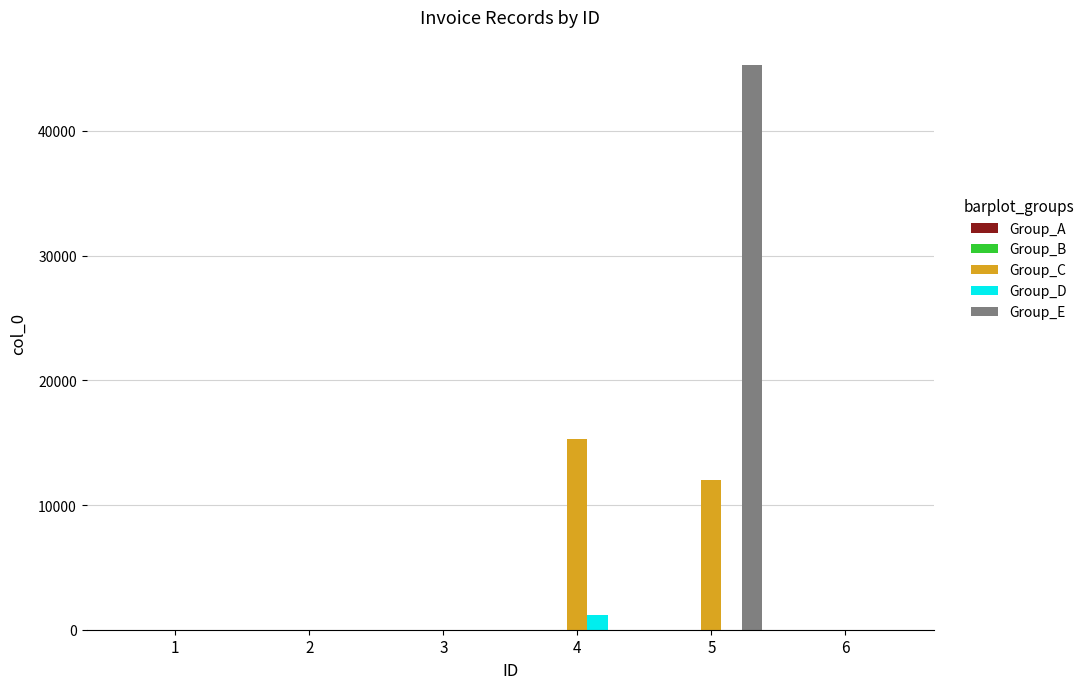

The value of Group_E at 6 is 29659. True or false?

False